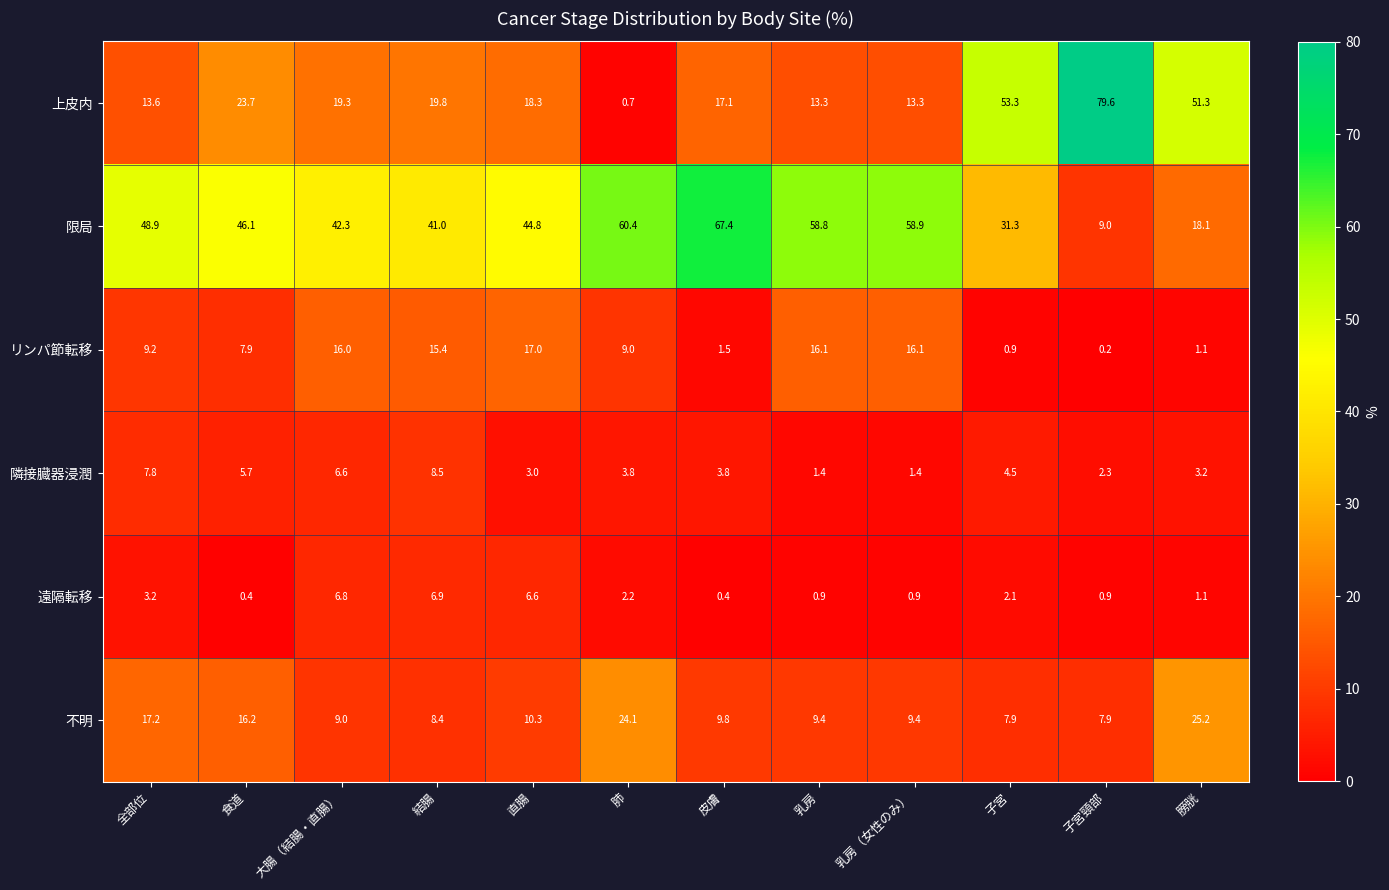

What is the total value across all series at 子宮頸部?

99.9